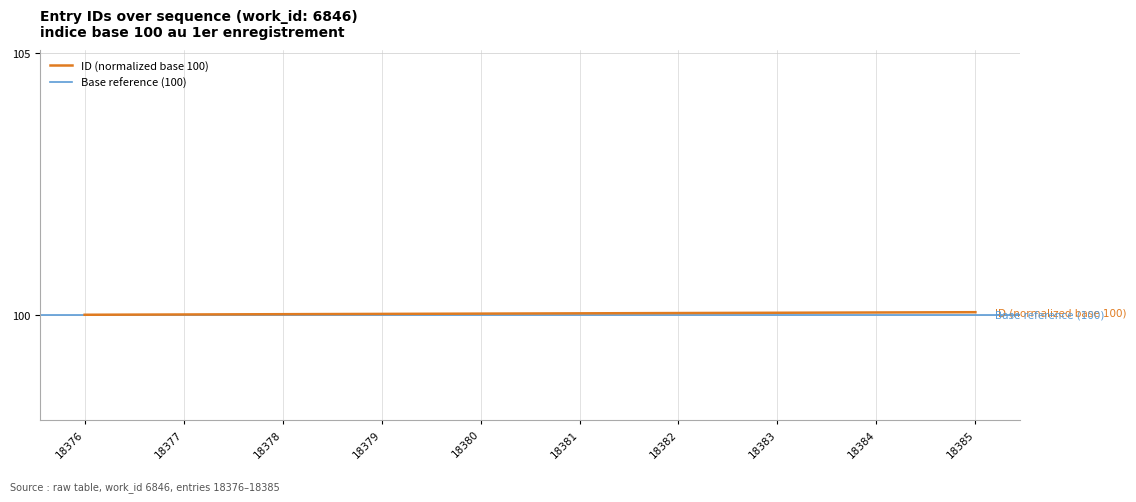

Which has a higher value, 18379 or 18385?

18385